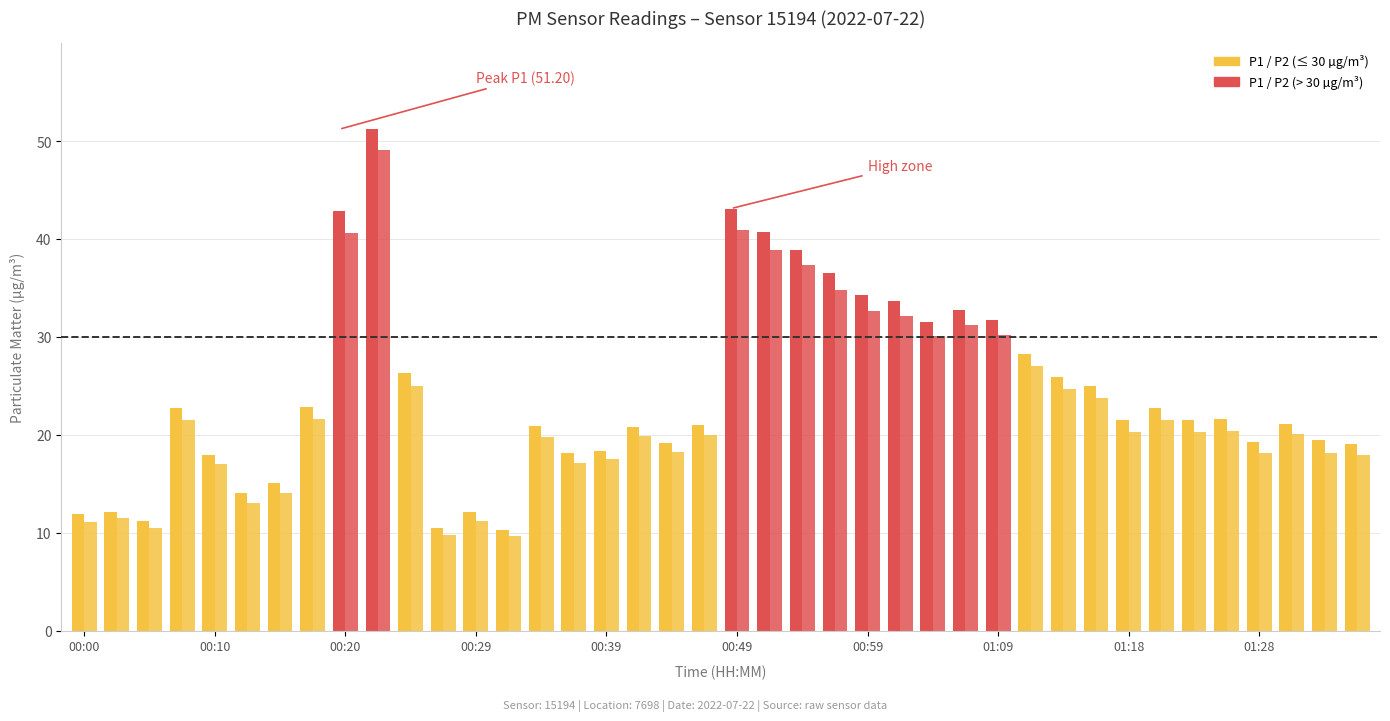

List the series in order of their overall mean, lowest first.

P2, P1